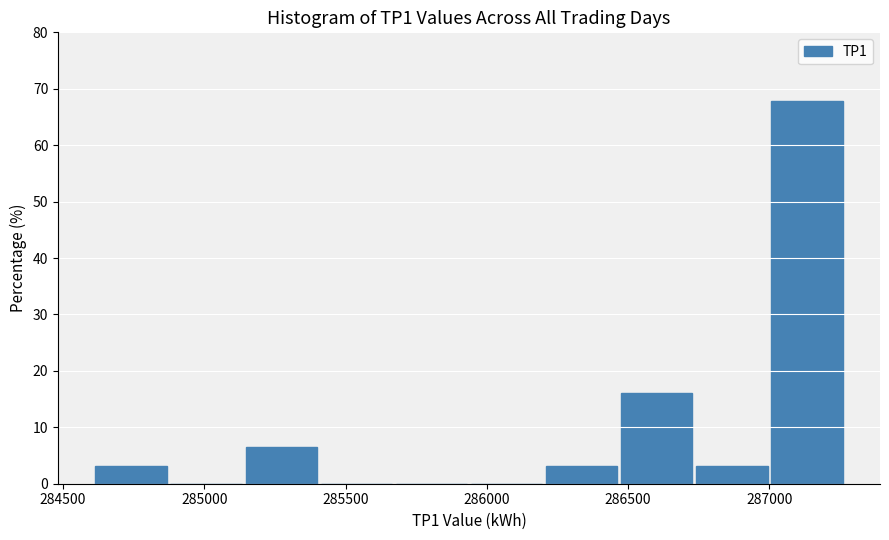

Reading left to right, list every bar in this chart as the range it spans on the x-axis followed by its height. Neither the bar edges nor the heights are printed on the chart, so give them approximately, as read against the axes.

284600 to 284850: 3
284850 to 285150: 0
285150 to 285400: 6
285400 to 285650: 0
285650 to 285950: 0
285950 to 286200: 0
286200 to 286450: 3
286450 to 286750: 16
286750 to 287000: 3
287000 to 287250: 68